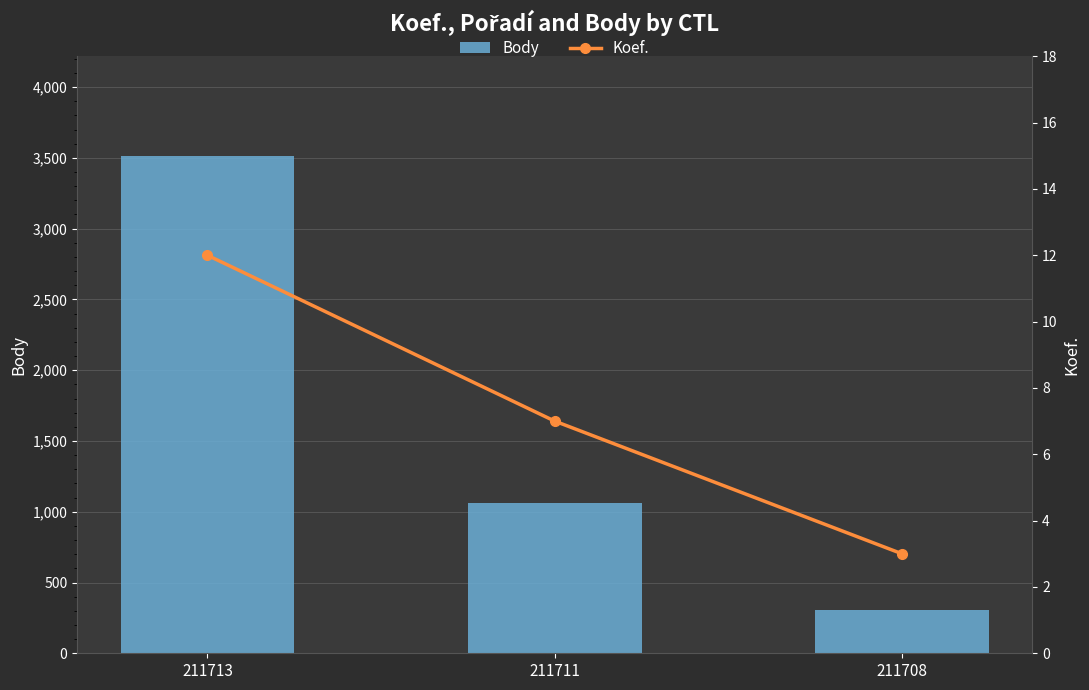

Where does the Koef. series first go above 7?

211713